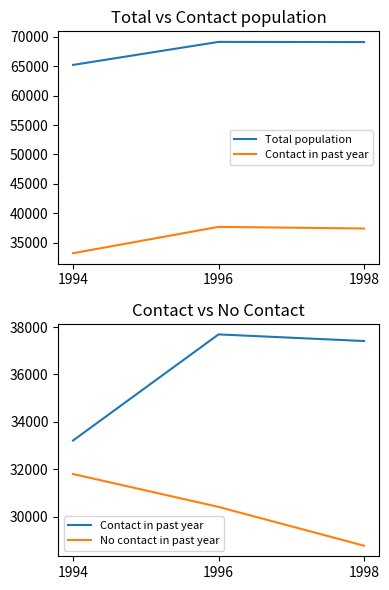

At 1998, list the series in order from smallest to largest.

No contact in past year, Contact in past year, Total population